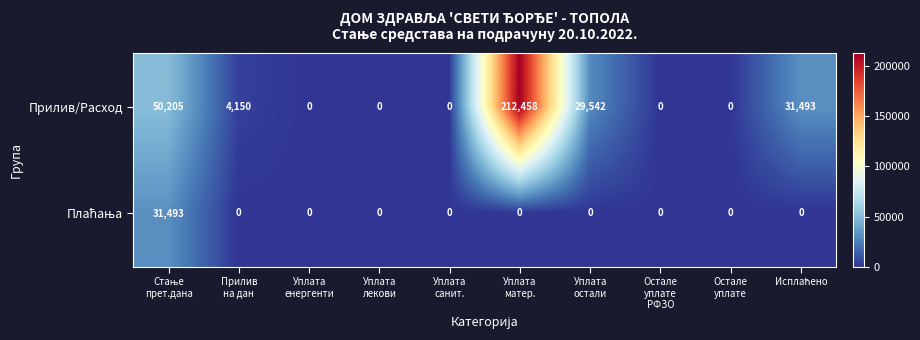

How many data points does each series have?

10